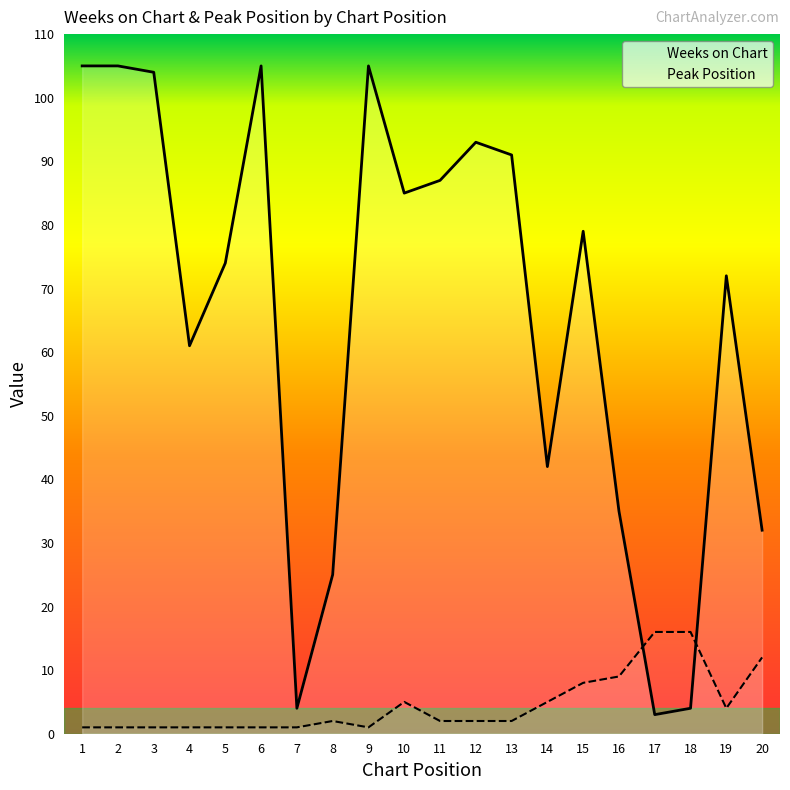

True or false: Peak Position and Weeks on Chart cross at least once.

True